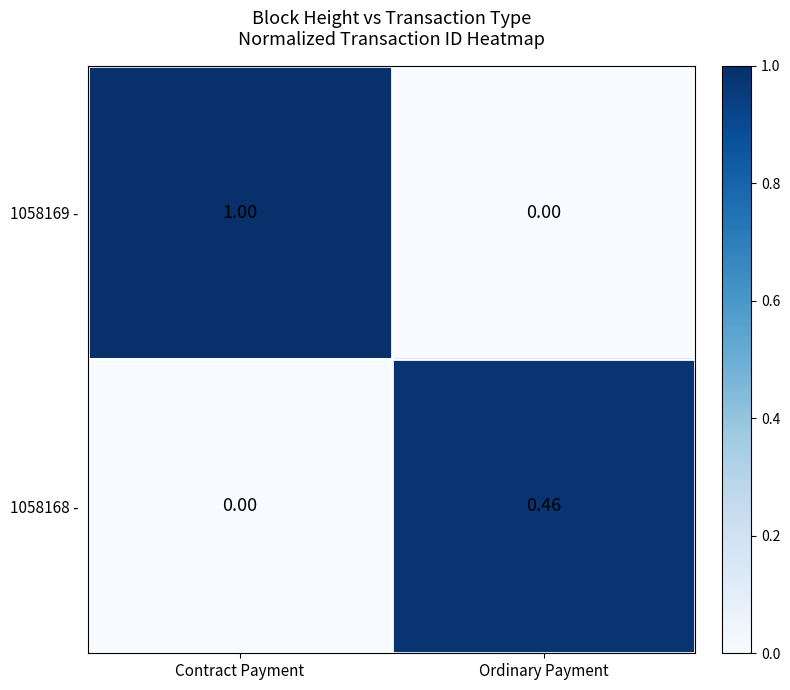

Is the value of 1058169 - at Contract Payment greater than the value of 1058168 - at Ordinary Payment?

Yes